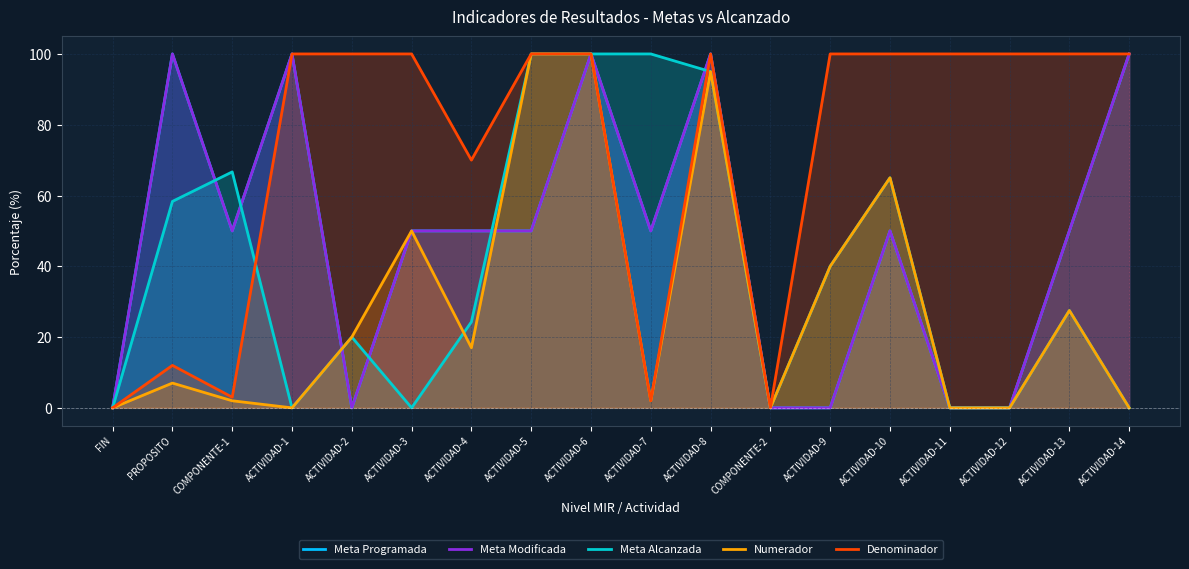

True or false: Meta Modificada and Meta Programada intersect in this chart.

False